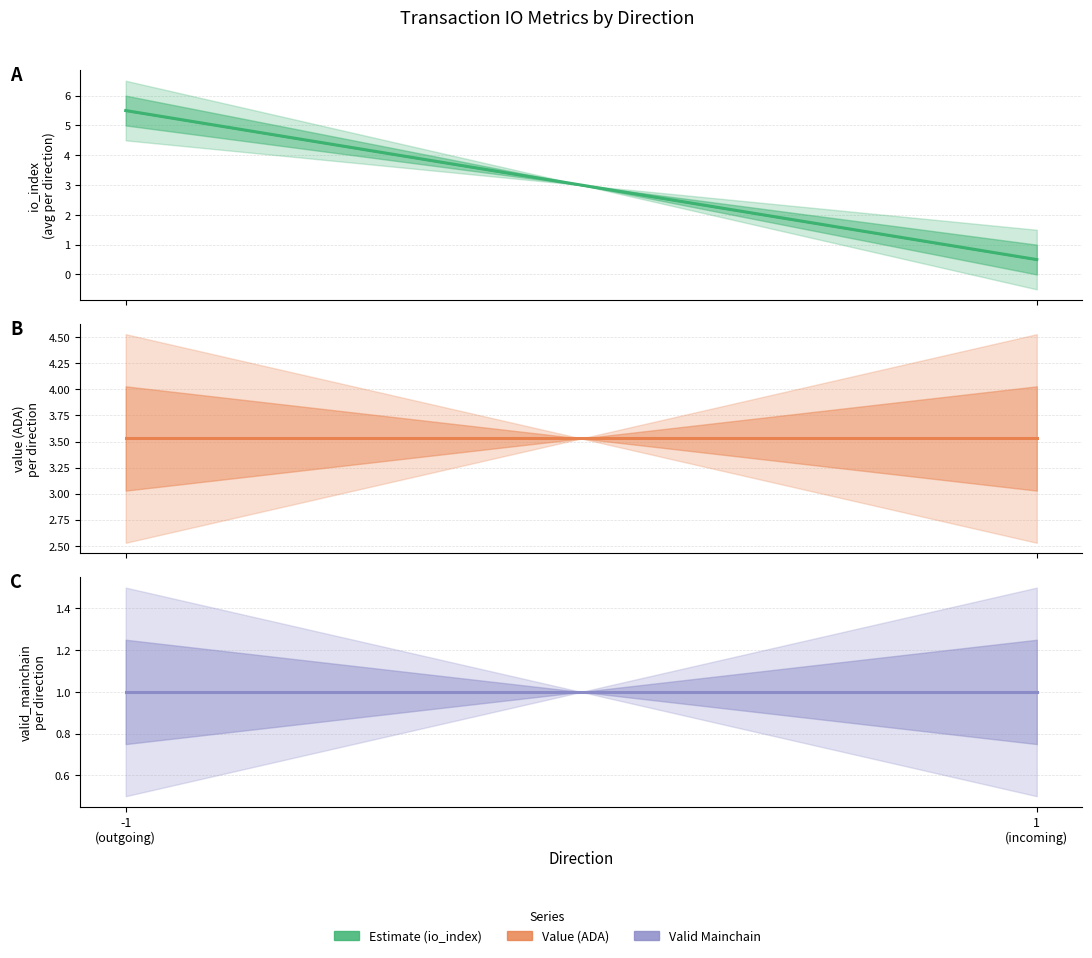

How many distinct data groups are displayed?

3